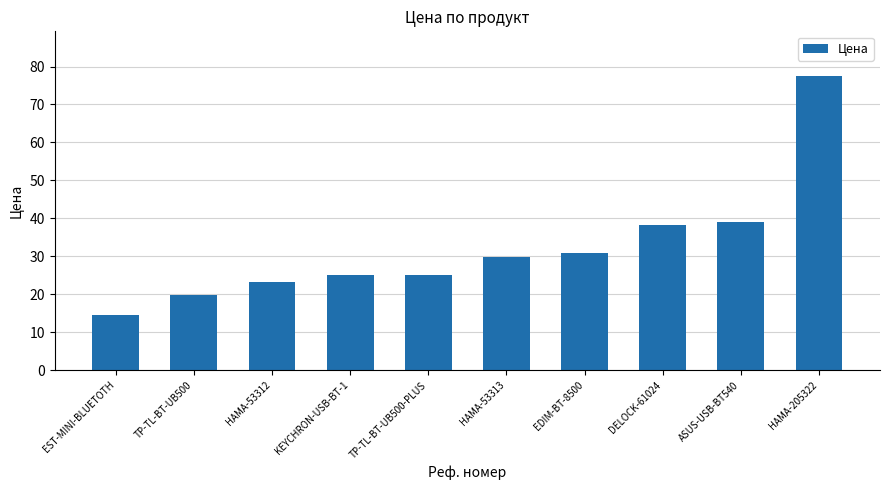

How many distinct data groups are displayed?

1